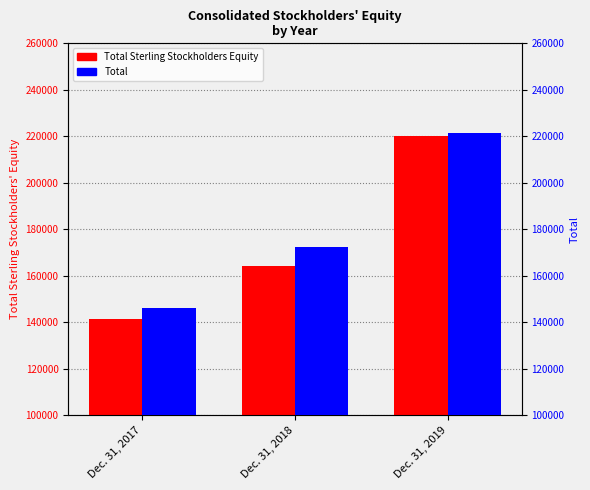

What is the total value across all series at Dec. 31, 2019?

441129